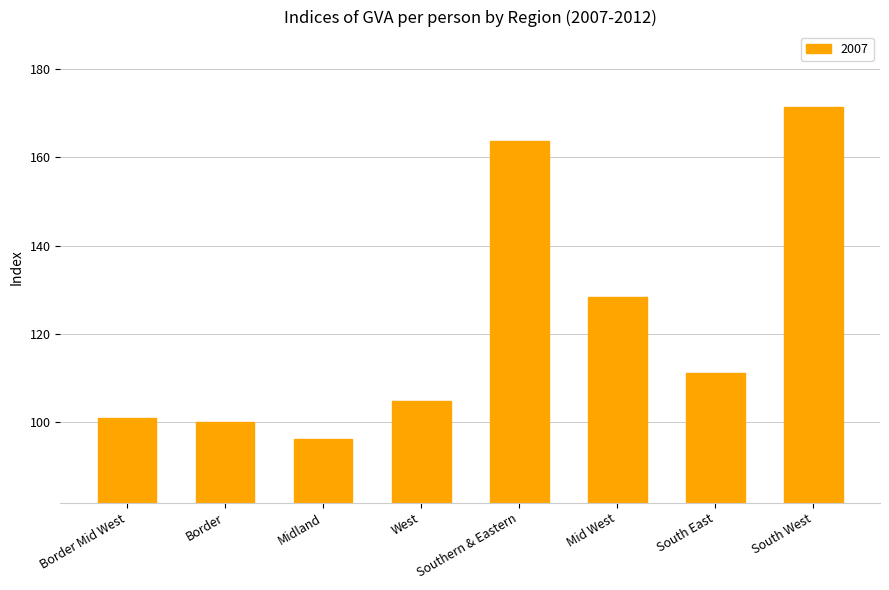

Count the number of values greater than 111.

4